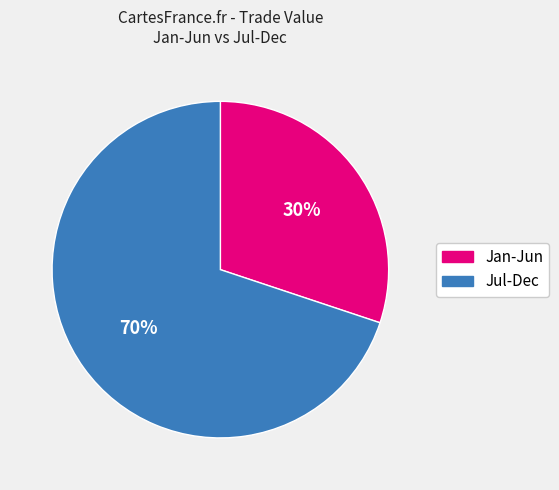

Does any single category account for the majority?

Yes